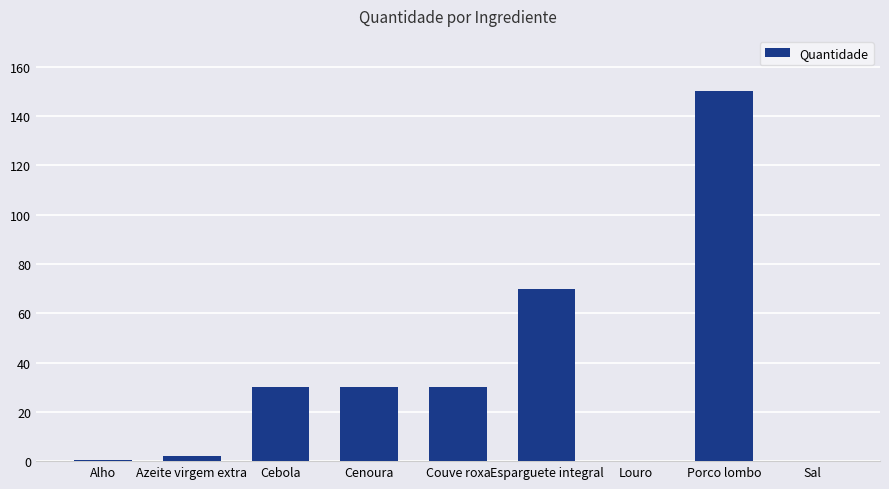

Does the chart contain stacked bars?

No